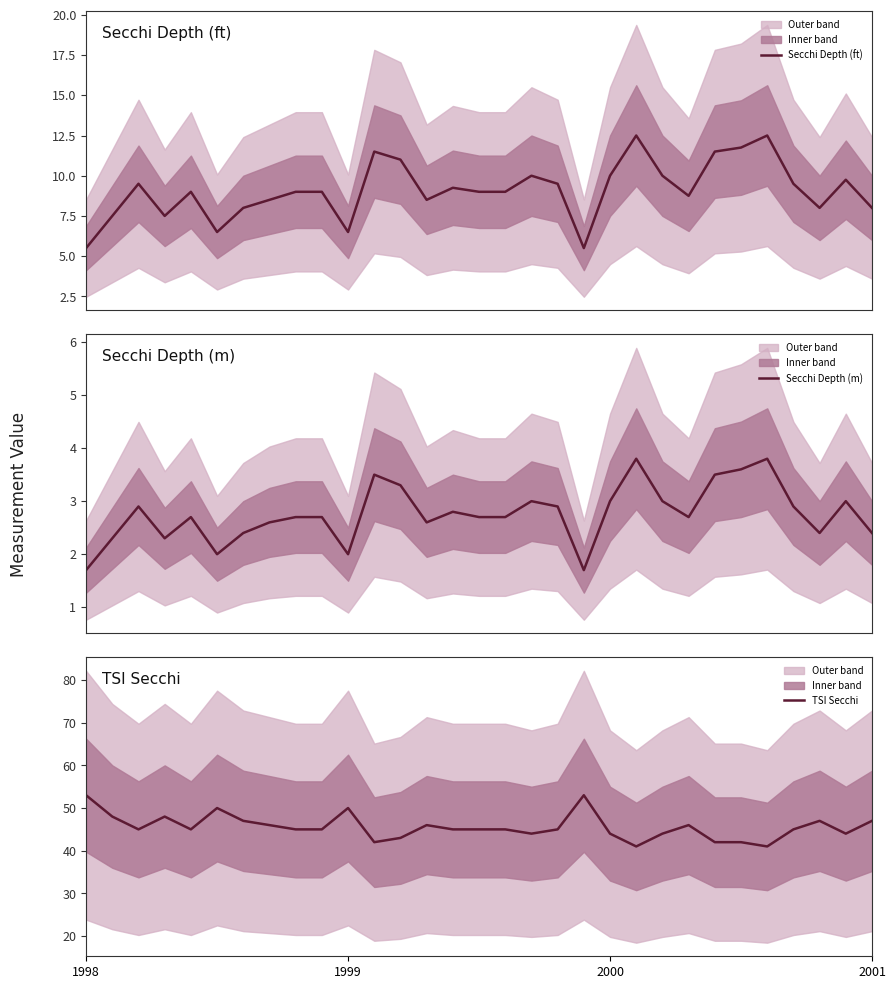

What is the maximum value for Secchi Depth (ft)?

12.5